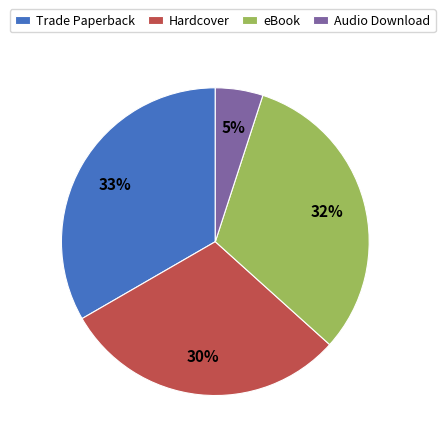

To the nearest percent, what is the difference between the largest and smallest slice percentages?

28%